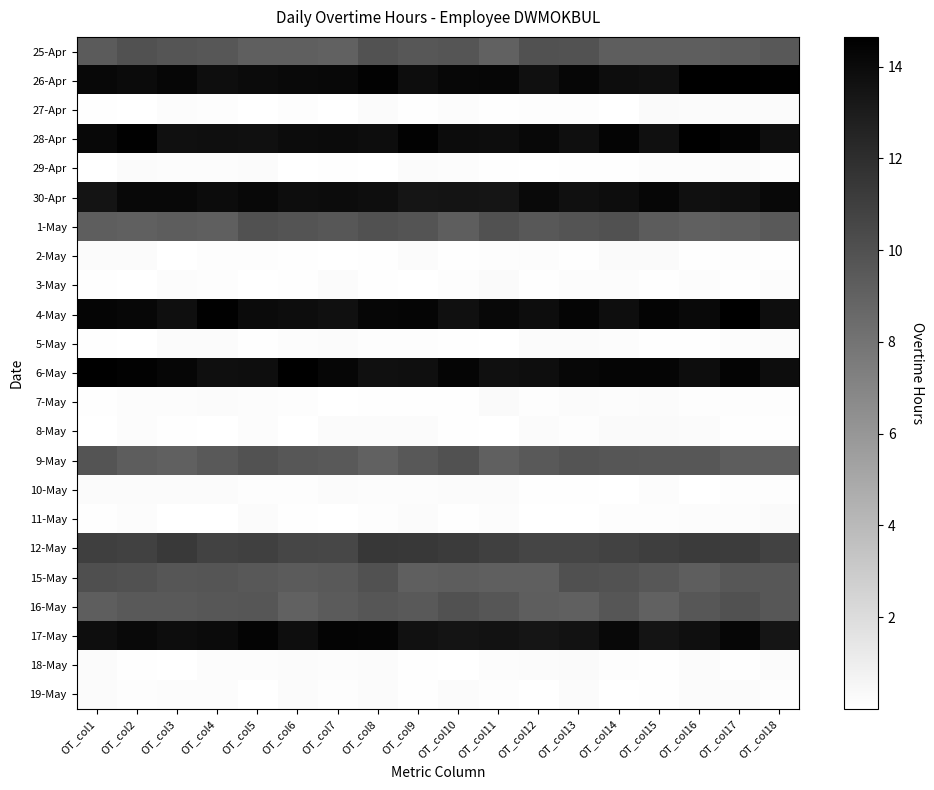

Reading right to left, list all the values displayed in this chart.

25-Apr: OT_col18=9.6	OT_col17=9.3	OT_col16=9.2	OT_col15=9.2	OT_col14=9.2	OT_col13=9.9	OT_col12=10.0	OT_col11=9.1	OT_col10=9.7	OT_col9=9.6	OT_col8=9.9	OT_col7=9.1	OT_col6=9.2	OT_col5=9.2	OT_col4=9.6	OT_col3=9.8	OT_col2=10.0	OT_col1=9.4
26-Apr: OT_col18=14.5	OT_col17=14.6	OT_col16=14.6	OT_col15=13.7	OT_col14=13.9	OT_col13=14.3	OT_col12=13.7	OT_col11=14.3	OT_col10=14.2	OT_col9=13.9	OT_col8=14.5	OT_col7=14.1	OT_col6=14.0	OT_col5=14.0	OT_col4=13.8	OT_col3=14.3	OT_col2=14.0	OT_col1=14.1
27-Apr: OT_col18=0.3	OT_col17=0.3	OT_col16=0.2	OT_col15=0.3	OT_col14=0.1	OT_col13=0.2	OT_col12=0.2	OT_col11=0.1	OT_col10=0.2	OT_col9=0.1	OT_col8=0.3	OT_col7=0.0	OT_col6=0.1	OT_col5=0.0	OT_col4=0.1	OT_col3=0.2	OT_col2=0.0	OT_col1=0.1
28-Apr: OT_col18=13.8	OT_col17=14.4	OT_col16=14.6	OT_col15=13.7	OT_col14=14.4	OT_col13=13.7	OT_col12=14.1	OT_col11=13.9	OT_col10=13.9	OT_col9=14.4	OT_col8=13.9	OT_col7=14.0	OT_col6=13.9	OT_col5=13.6	OT_col4=13.8	OT_col3=13.7	OT_col2=14.5	OT_col1=14.2
29-Apr: OT_col18=0.1	OT_col17=0.3	OT_col16=0.2	OT_col15=0.2	OT_col14=0.1	OT_col13=0.1	OT_col12=0.0	OT_col11=0.1	OT_col10=0.2	OT_col9=0.3	OT_col8=0.0	OT_col7=0.1	OT_col6=0.0	OT_col5=0.2	OT_col4=0.2	OT_col3=0.2	OT_col2=0.2	OT_col1=0.0
30-Apr: OT_col18=14.1	OT_col17=13.8	OT_col16=13.6	OT_col15=14.3	OT_col14=13.9	OT_col13=13.7	OT_col12=14.0	OT_col11=13.4	OT_col10=13.5	OT_col9=13.4	OT_col8=13.8	OT_col7=13.9	OT_col6=13.9	OT_col5=14.2	OT_col4=13.9	OT_col3=14.1	OT_col2=14.1	OT_col1=13.5
1-May: OT_col18=9.5	OT_col17=9.3	OT_col16=9.1	OT_col15=9.3	OT_col14=9.9	OT_col13=9.8	OT_col12=9.6	OT_col11=9.9	OT_col10=9.2	OT_col9=9.8	OT_col8=9.9	OT_col7=9.7	OT_col6=9.8	OT_col5=10.0	OT_col4=9.2	OT_col3=9.3	OT_col2=9.1	OT_col1=9.3
2-May: OT_col18=0.1	OT_col17=0.1	OT_col16=0.1	OT_col15=0.3	OT_col14=0.3	OT_col13=0.1	OT_col12=0.2	OT_col11=0.2	OT_col10=0.1	OT_col9=0.3	OT_col8=0.1	OT_col7=0.0	OT_col6=0.1	OT_col5=0.1	OT_col4=0.2	OT_col3=0.0	OT_col2=0.3	OT_col1=0.2
3-May: OT_col18=0.2	OT_col17=0.1	OT_col16=0.2	OT_col15=0.1	OT_col14=0.2	OT_col13=0.2	OT_col12=0.1	OT_col11=0.3	OT_col10=0.1	OT_col9=0.0	OT_col8=0.1	OT_col7=0.3	OT_col6=0.1	OT_col5=0.0	OT_col4=0.2	OT_col3=0.2	OT_col2=0.0	OT_col1=0.1
4-May: OT_col18=13.8	OT_col17=14.6	OT_col16=14.1	OT_col15=14.4	OT_col14=13.8	OT_col13=14.3	OT_col12=13.9	OT_col11=14.2	OT_col10=13.7	OT_col9=14.3	OT_col8=14.3	OT_col7=13.7	OT_col6=13.9	OT_col5=14.0	OT_col4=14.5	OT_col3=13.8	OT_col2=14.2	OT_col1=14.3
5-May: OT_col18=0.3	OT_col17=0.2	OT_col16=0.1	OT_col15=0.1	OT_col14=0.2	OT_col13=0.3	OT_col12=0.3	OT_col11=0.0	OT_col10=0.1	OT_col9=0.2	OT_col8=0.2	OT_col7=0.2	OT_col6=0.2	OT_col5=0.1	OT_col4=0.3	OT_col3=0.3	OT_col2=0.0	OT_col1=0.1
6-May: OT_col18=13.9	OT_col17=14.4	OT_col16=13.9	OT_col15=14.3	OT_col14=14.4	OT_col13=14.2	OT_col12=13.8	OT_col11=13.7	OT_col10=14.3	OT_col9=13.8	OT_col8=13.7	OT_col7=14.3	OT_col6=14.6	OT_col5=13.8	OT_col4=13.7	OT_col3=14.3	OT_col2=14.4	OT_col1=14.5
7-May: OT_col18=0.1	OT_col17=0.2	OT_col16=0.2	OT_col15=0.2	OT_col14=0.2	OT_col13=0.3	OT_col12=0.1	OT_col11=0.3	OT_col10=0.1	OT_col9=0.1	OT_col8=0.1	OT_col7=0.0	OT_col6=0.2	OT_col5=0.2	OT_col4=0.3	OT_col3=0.2	OT_col2=0.2	OT_col1=0.1
8-May: OT_col18=0.1	OT_col17=0.1	OT_col16=0.3	OT_col15=0.3	OT_col14=0.3	OT_col13=0.1	OT_col12=0.3	OT_col11=0.0	OT_col10=0.1	OT_col9=0.3	OT_col8=0.3	OT_col7=0.3	OT_col6=0.1	OT_col5=0.2	OT_col4=0.0	OT_col3=0.1	OT_col2=0.2	OT_col1=0.1
9-May: OT_col18=9.3	OT_col17=9.3	OT_col16=9.7	OT_col15=9.7	OT_col14=9.7	OT_col13=9.8	OT_col12=9.5	OT_col11=9.1	OT_col10=10.0	OT_col9=9.6	OT_col8=9.1	OT_col7=9.5	OT_col6=9.7	OT_col5=9.9	OT_col4=9.5	OT_col3=9.1	OT_col2=9.3	OT_col1=9.8
10-May: OT_col18=0.2	OT_col17=0.1	OT_col16=0.0	OT_col15=0.2	OT_col14=0.0	OT_col13=0.1	OT_col12=0.1	OT_col11=0.3	OT_col10=0.2	OT_col9=0.2	OT_col8=0.2	OT_col7=0.2	OT_col6=0.2	OT_col5=0.2	OT_col4=0.3	OT_col3=0.3	OT_col2=0.2	OT_col1=0.2
11-May: OT_col18=0.3	OT_col17=0.2	OT_col16=0.2	OT_col15=0.2	OT_col14=0.2	OT_col13=0.0	OT_col12=0.0	OT_col11=0.2	OT_col10=0.1	OT_col9=0.2	OT_col8=0.2	OT_col7=0.0	OT_col6=0.1	OT_col5=0.2	OT_col4=0.0	OT_col3=0.0	OT_col2=0.2	OT_col1=0.1
12-May: OT_col18=10.8	OT_col17=11.2	OT_col16=11.2	OT_col15=11.1	OT_col14=10.8	OT_col13=10.7	OT_col12=10.7	OT_col11=10.9	OT_col10=11.2	OT_col9=11.4	OT_col8=11.5	OT_col7=10.5	OT_col6=10.6	OT_col5=11.0	OT_col4=10.8	OT_col3=11.3	OT_col2=10.8	OT_col1=11.0
15-May: OT_col18=9.6	OT_col17=9.7	OT_col16=9.3	OT_col15=9.6	OT_col14=9.9	OT_col13=10.0	OT_col12=9.2	OT_col11=9.2	OT_col10=9.3	OT_col9=9.2	OT_col8=9.9	OT_col7=9.5	OT_col6=9.4	OT_col5=9.6	OT_col4=9.8	OT_col3=9.7	OT_col2=9.9	OT_col1=10.1
16-May: OT_col18=9.6	OT_col17=10.0	OT_col16=9.6	OT_col15=9.1	OT_col14=9.7	OT_col13=9.1	OT_col12=9.2	OT_col11=9.7	OT_col10=9.9	OT_col9=9.6	OT_col8=9.7	OT_col7=9.4	OT_col6=9.1	OT_col5=9.7	OT_col4=9.7	OT_col3=9.4	OT_col2=9.5	OT_col1=9.2
17-May: OT_col18=13.4	OT_col17=14.3	OT_col16=13.7	OT_col15=13.5	OT_col14=14.1	OT_col13=13.5	OT_col12=13.4	OT_col11=13.5	OT_col10=13.5	OT_col9=13.6	OT_col8=14.3	OT_col7=14.4	OT_col6=13.8	OT_col5=14.4	OT_col4=14.0	OT_col3=13.9	OT_col2=14.1	OT_col1=13.8
18-May: OT_col18=0.3	OT_col17=0.1	OT_col16=0.2	OT_col15=0.1	OT_col14=0.1	OT_col13=0.3	OT_col12=0.2	OT_col11=0.2	OT_col10=0.1	OT_col9=0.1	OT_col8=0.2	OT_col7=0.2	OT_col6=0.3	OT_col5=0.2	OT_col4=0.2	OT_col3=0.0	OT_col2=0.1	OT_col1=0.2
19-May: OT_col18=0.2	OT_col17=0.3	OT_col16=0.3	OT_col15=0.1	OT_col14=0.0	OT_col13=0.3	OT_col12=0.0	OT_col11=0.1	OT_col10=0.3	OT_col9=0.1	OT_col8=0.2	OT_col7=0.2	OT_col6=0.3	OT_col5=0.0	OT_col4=0.2	OT_col3=0.2	OT_col2=0.1	OT_col1=0.3